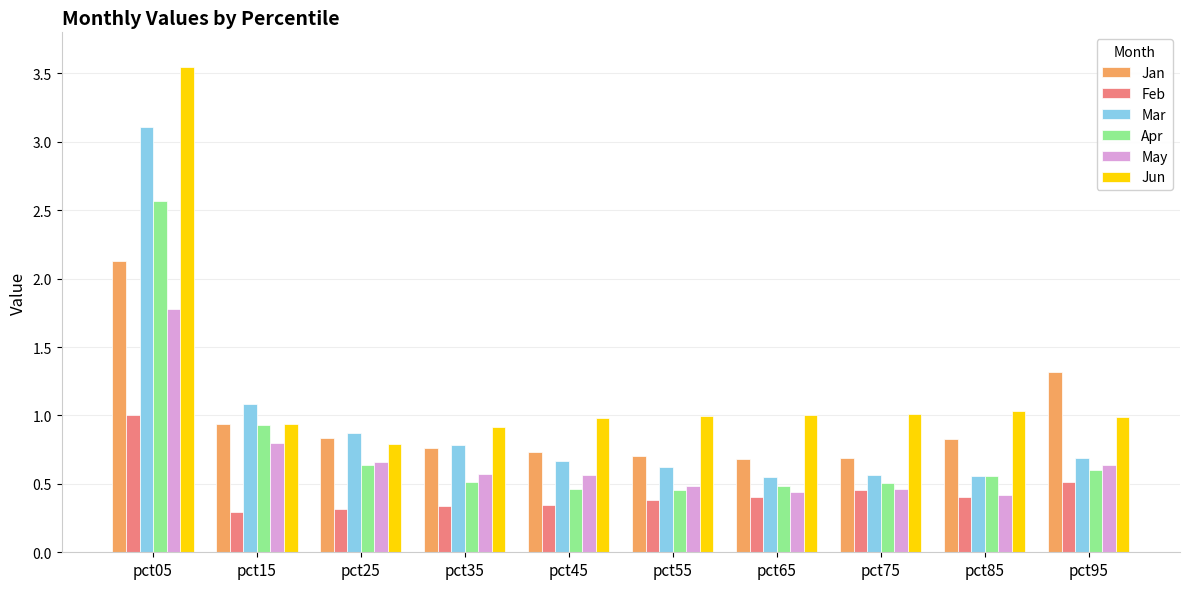

What is the value of the Jun bar at the 8th from the left?

1.0